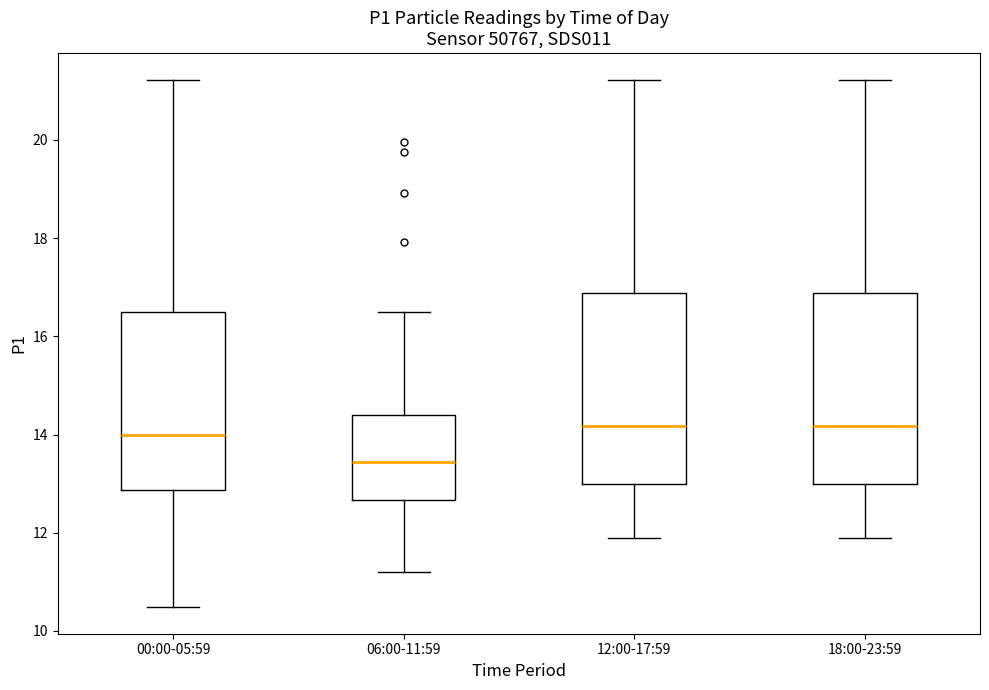

Where does the upper whisker of the box for 00:00-05:59 end on the y-axis? The values are not printed on the chart, so give them approximately, as read against the axis.

21.2